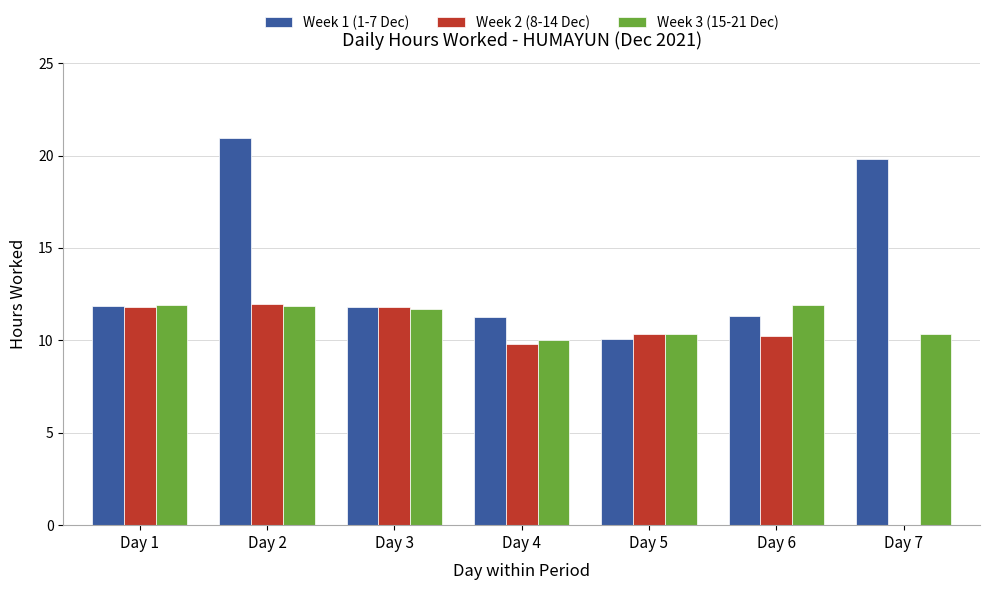

The value of Week 2 (8-14 Dec) at Day 2 is 17.6. True or false?

False